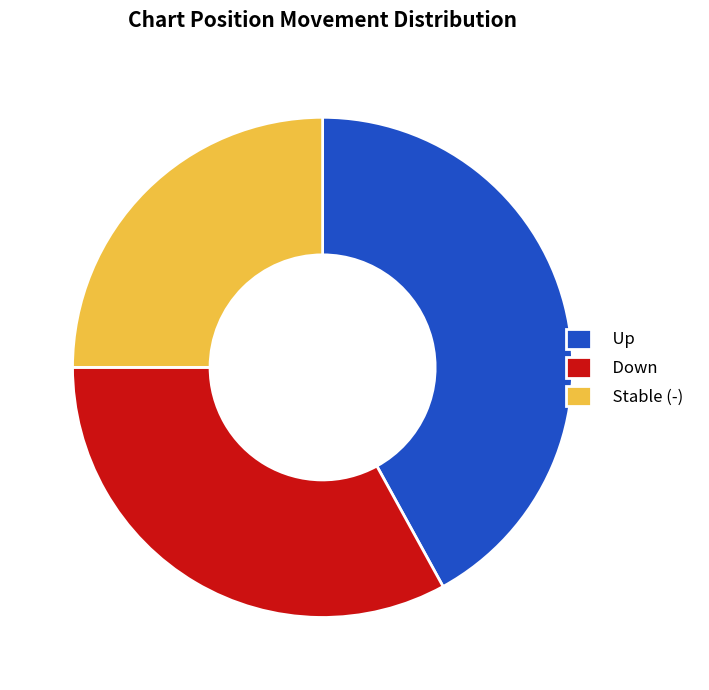

Which slice is the largest?

Up